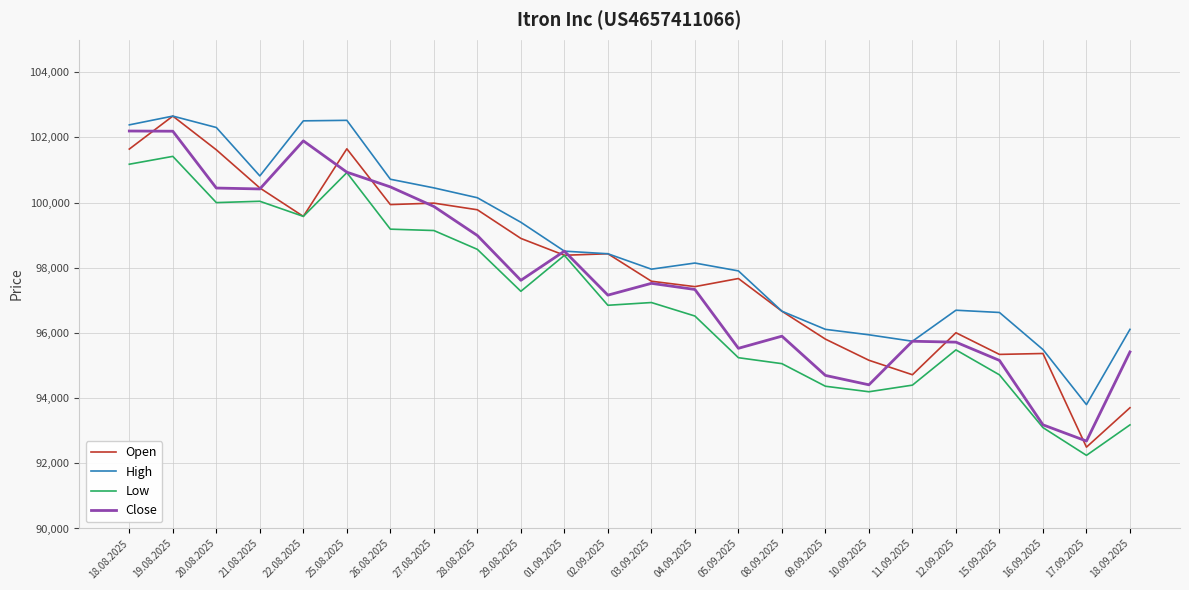

How many lines are shown in the chart?

4